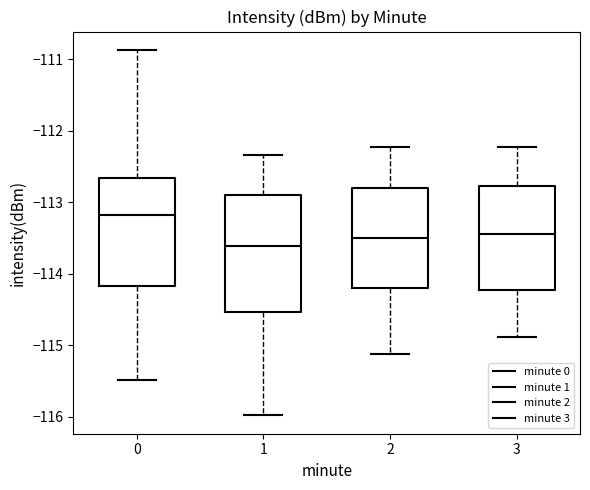

Reading left to right, read every box against the y-axis: the position of its median line, the range the box covers, and the ends of its whiskers. The values are not printed on the chart, so give them approximately, as read against the axis.

0: median -113.2, box -114.2 to -112.7, whiskers -115.5 to -110.9
1: median -113.6, box -114.5 to -112.9, whiskers -116.0 to -112.3
2: median -113.5, box -114.2 to -112.8, whiskers -115.1 to -112.2
3: median -113.4, box -114.2 to -112.8, whiskers -114.9 to -112.2